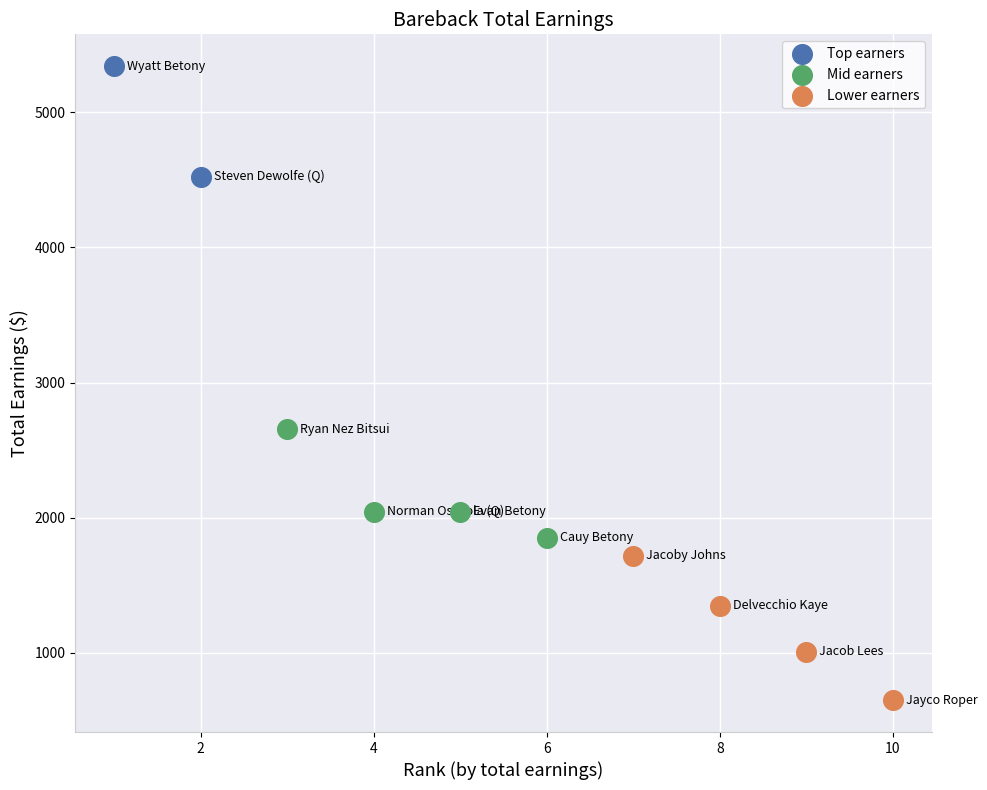

What are all the series names shown in the legend?

Top earners, Mid earners, Lower earners